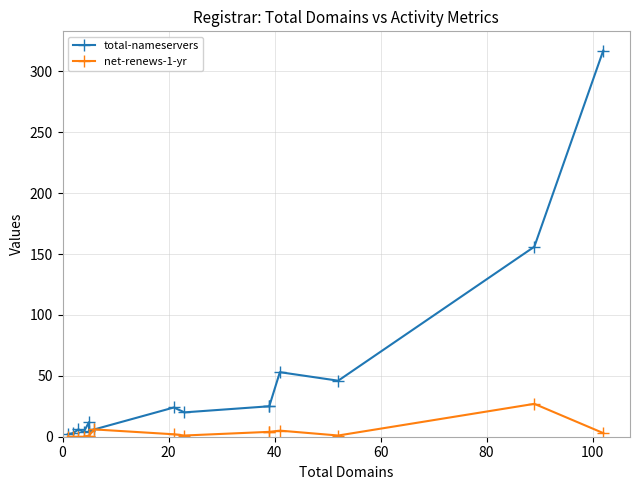

Which series has the largest range (max minus min)?

total-nameservers